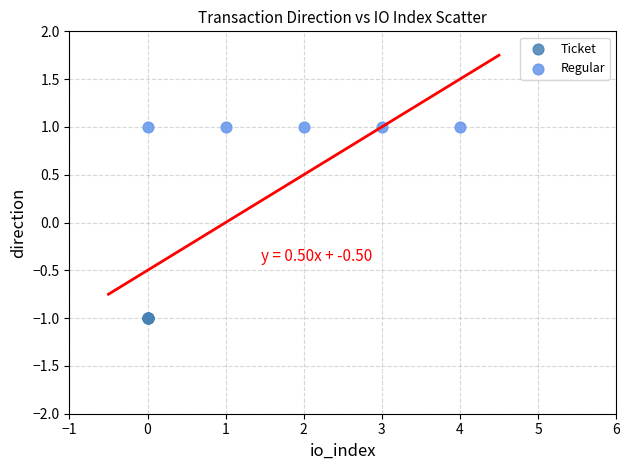

Which series contains the lowest Y value?

Ticket